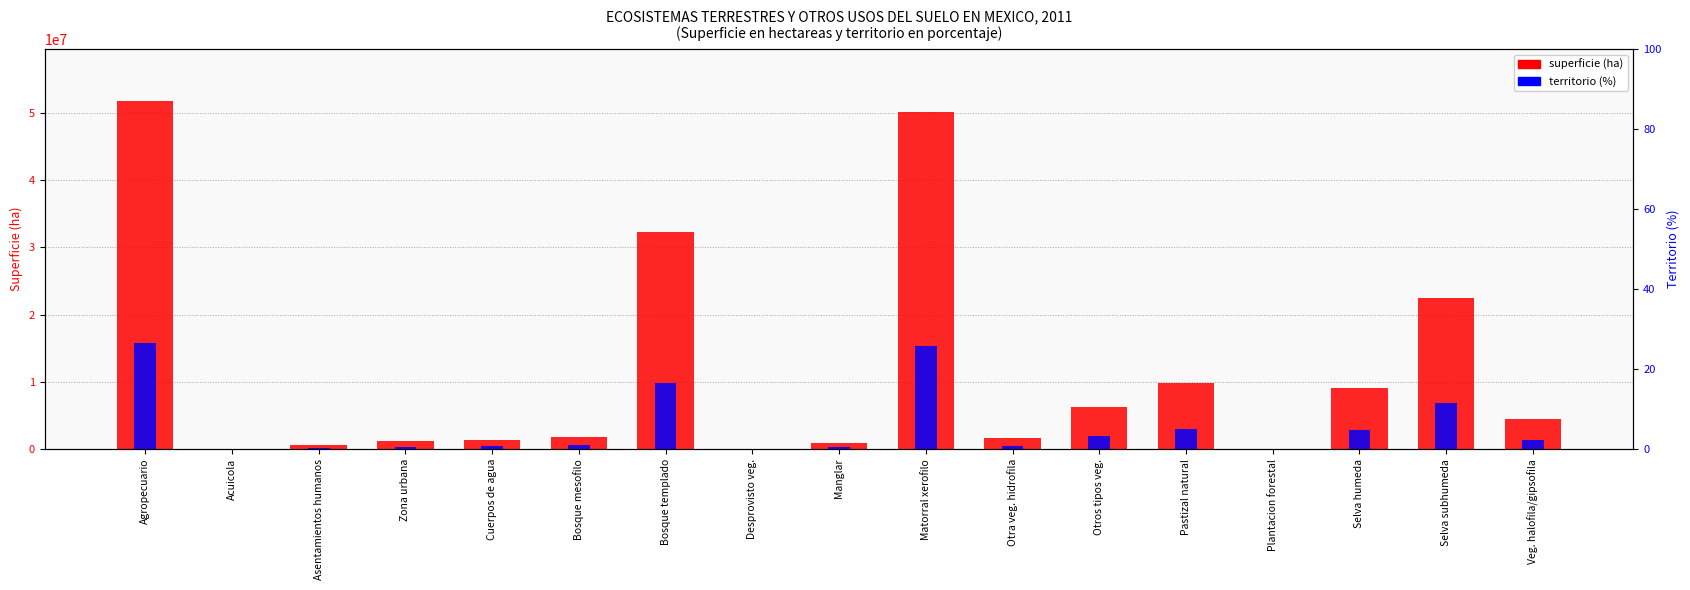

Count the number of data series in this chart.

2